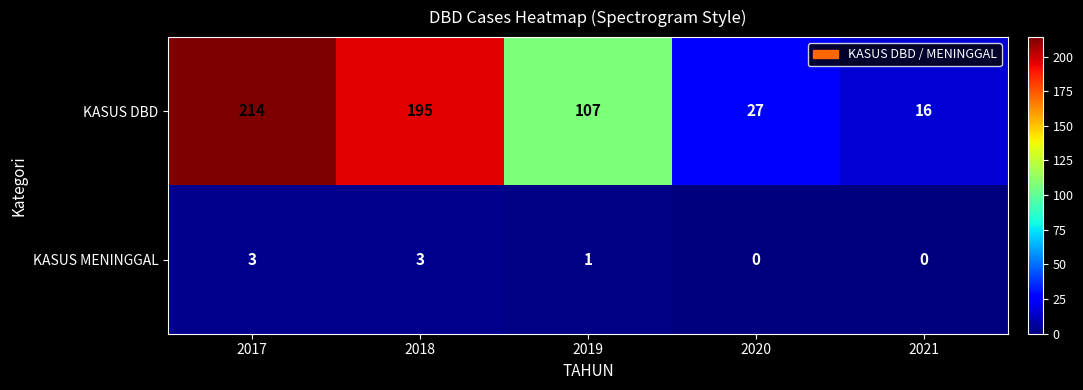

What is the lowest value of the KASUS DBD series?

16